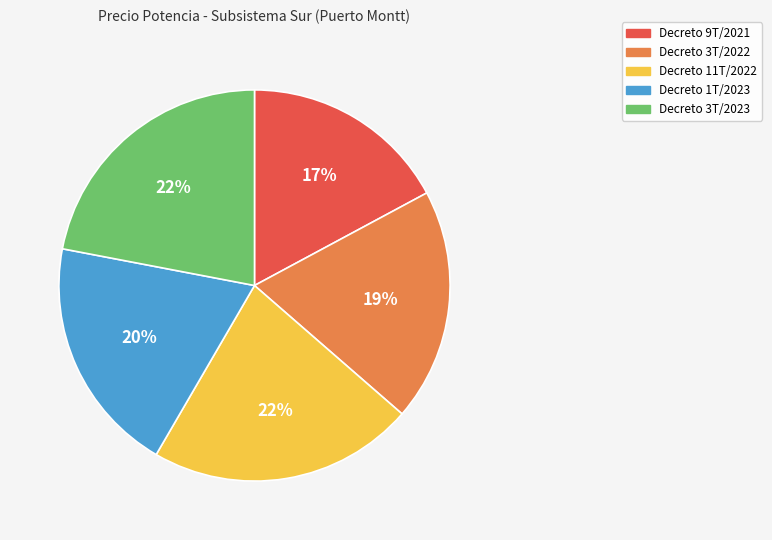

Count the number of slices in the pie.

5